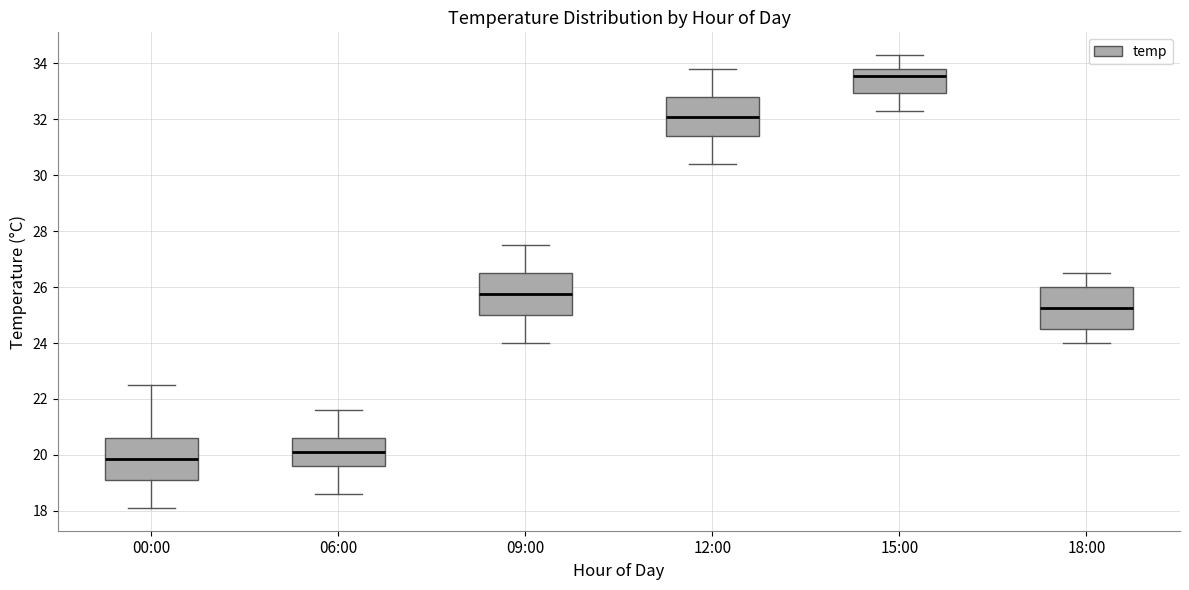

Where does the lower whisker of the box for 06:00 end on the y-axis? The values are not printed on the chart, so give them approximately, as read against the axis.

18.6